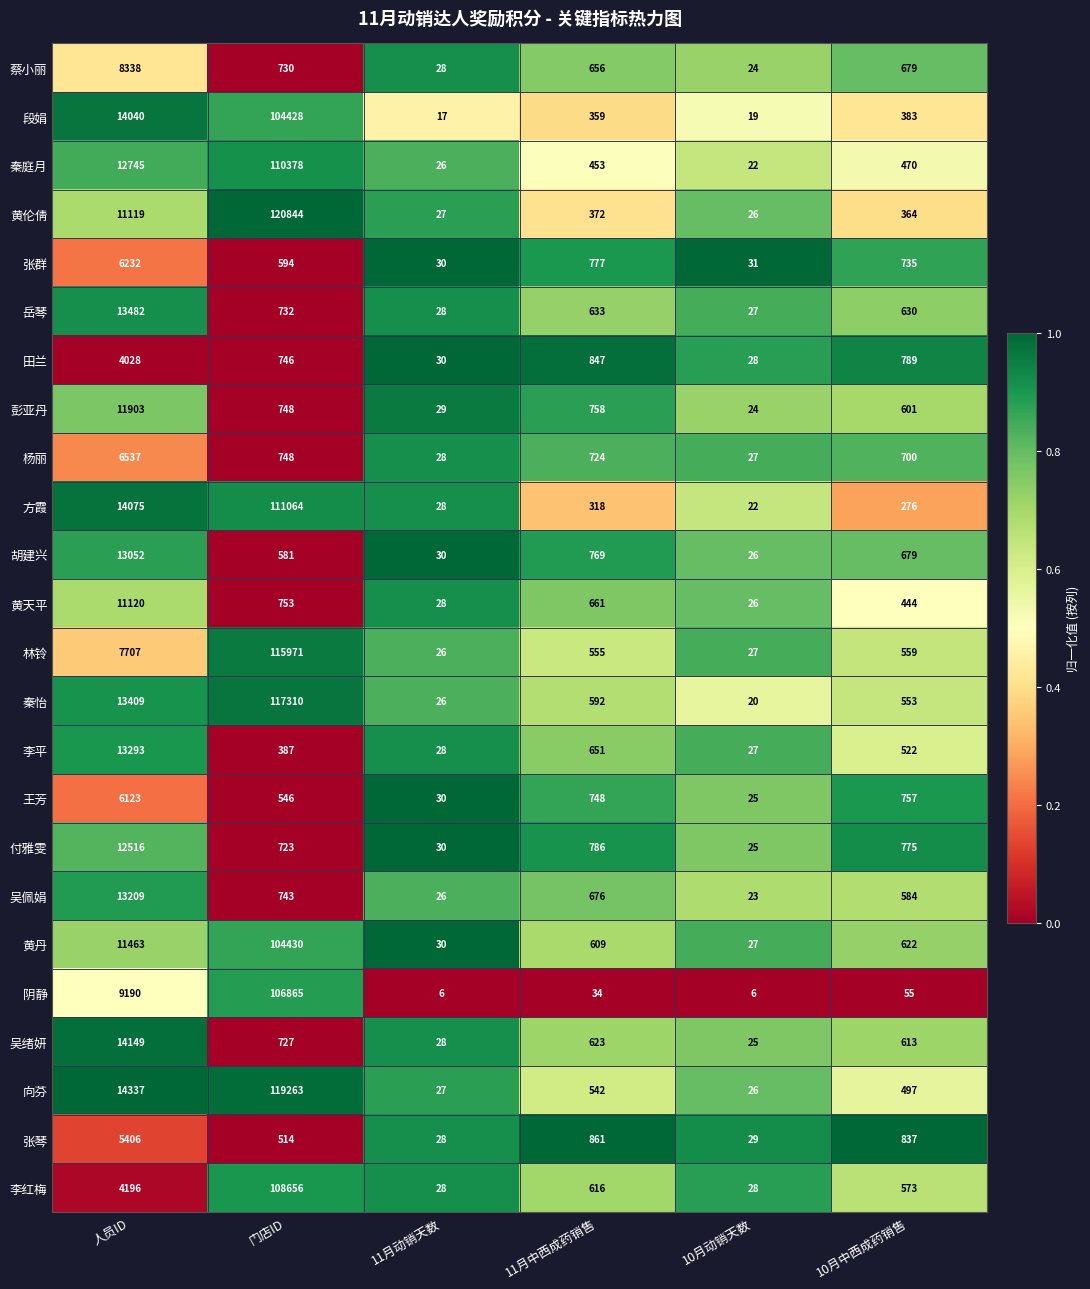

Where is 吴佩娟 nearest to the value 6616?

门店ID